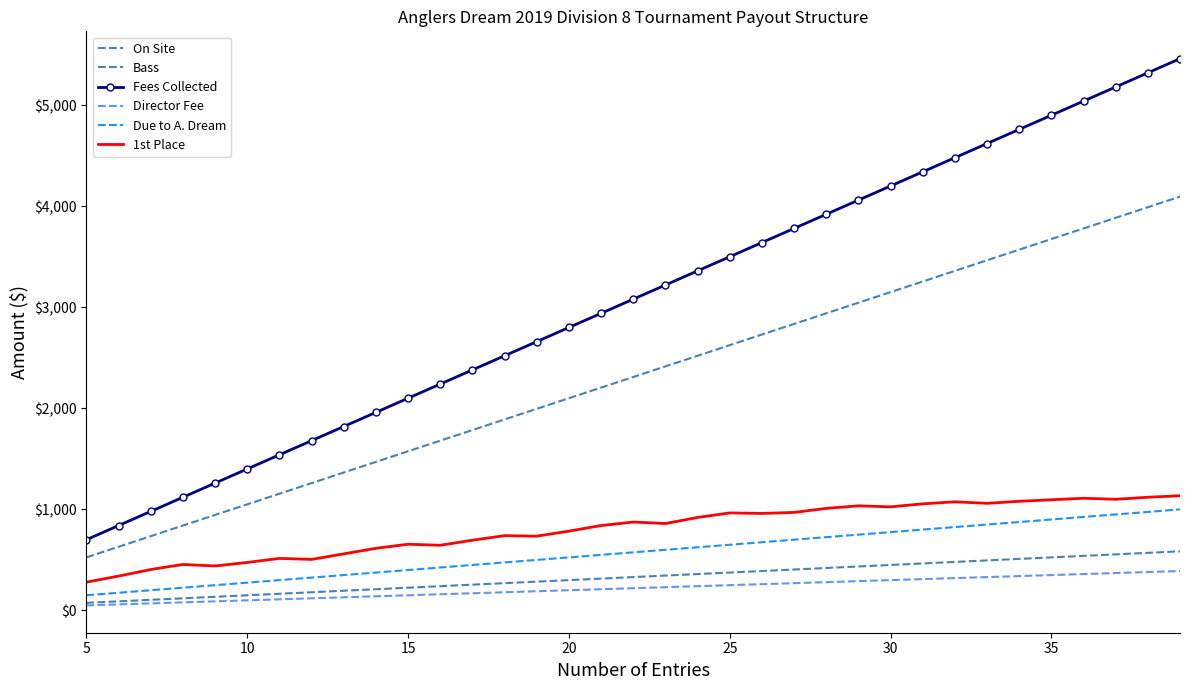

What is the minimum value for 1st Place?

280